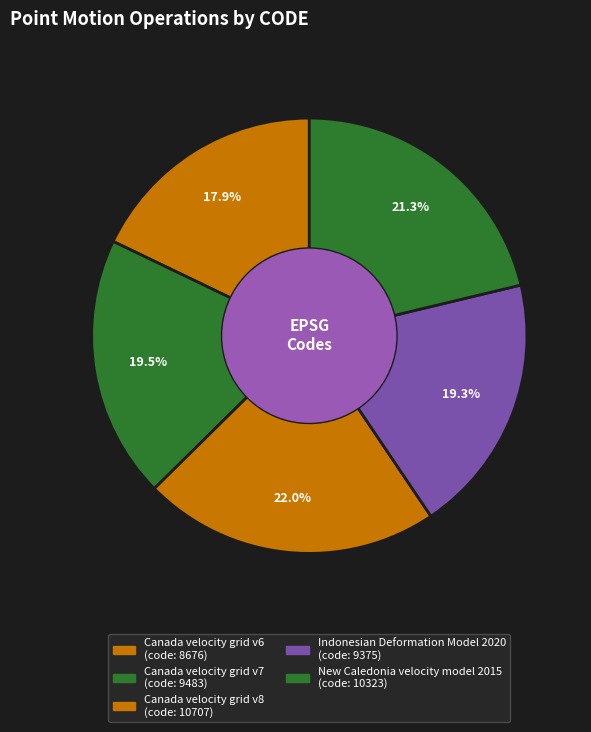

How many segments does this pie chart have?

5